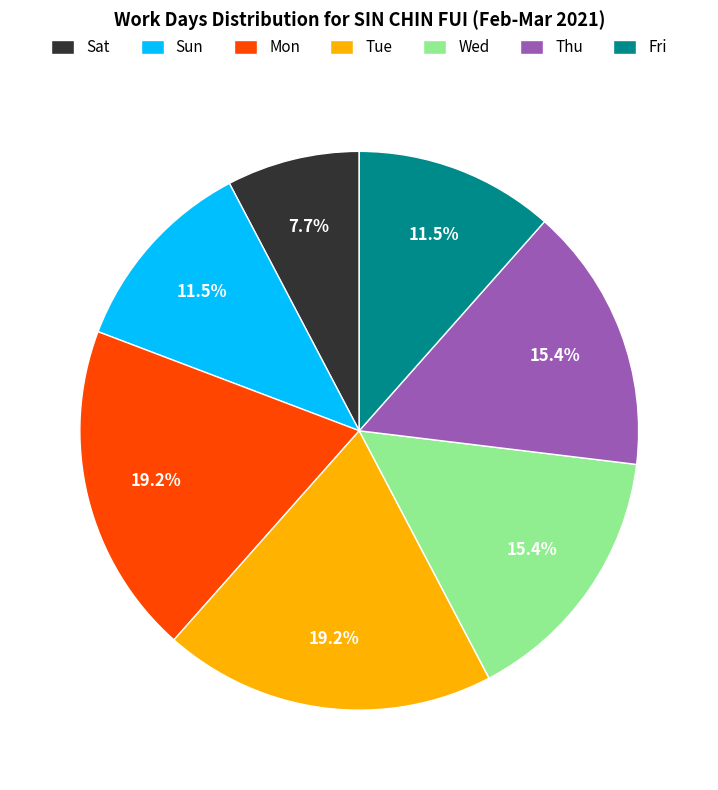

To the nearest percent, what is the difference between the largest and smallest slice percentages?

12%